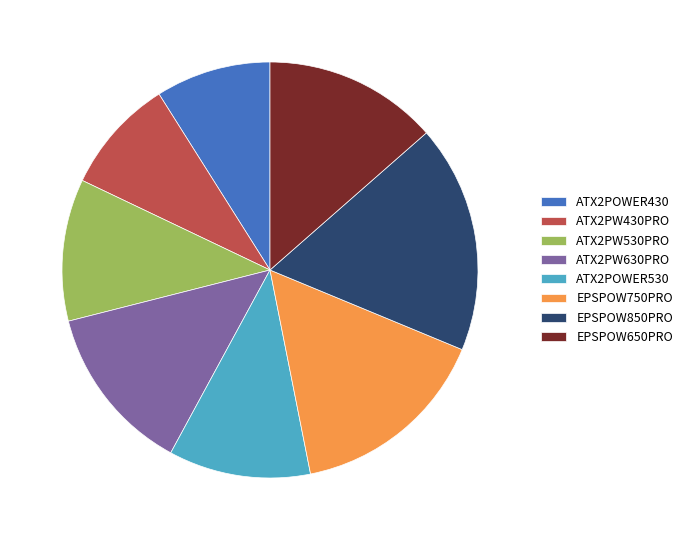

Combined, do EPSPOW750PRO and ATX2PW430PRO account for over 50%?

No